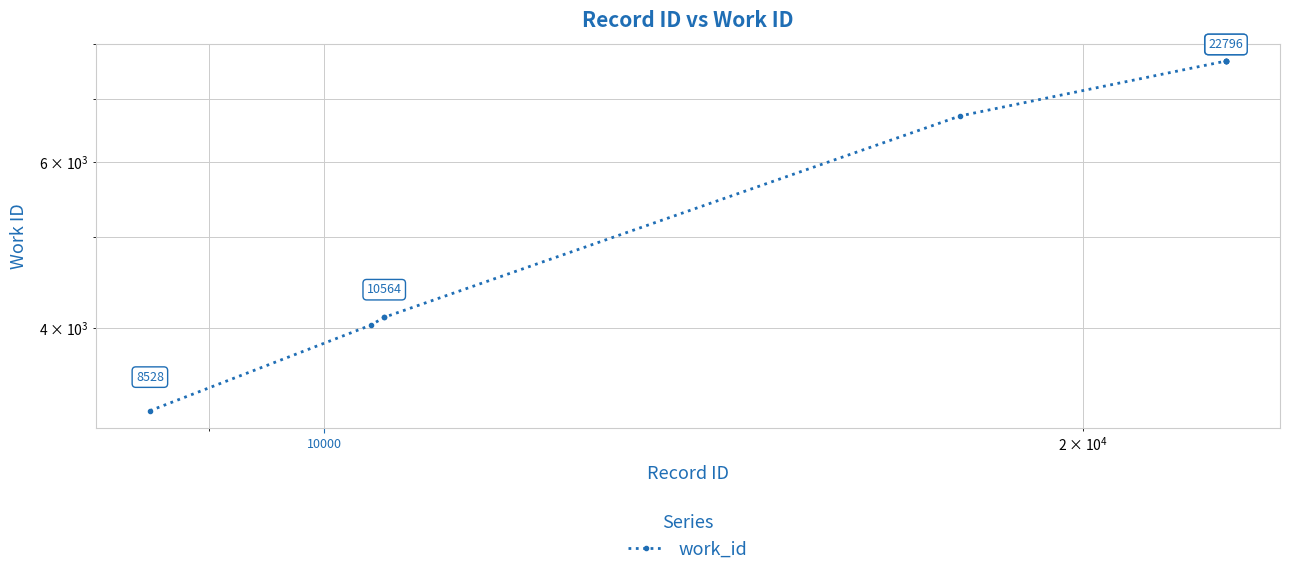

What is the value of the 2nd point from the left?

4028